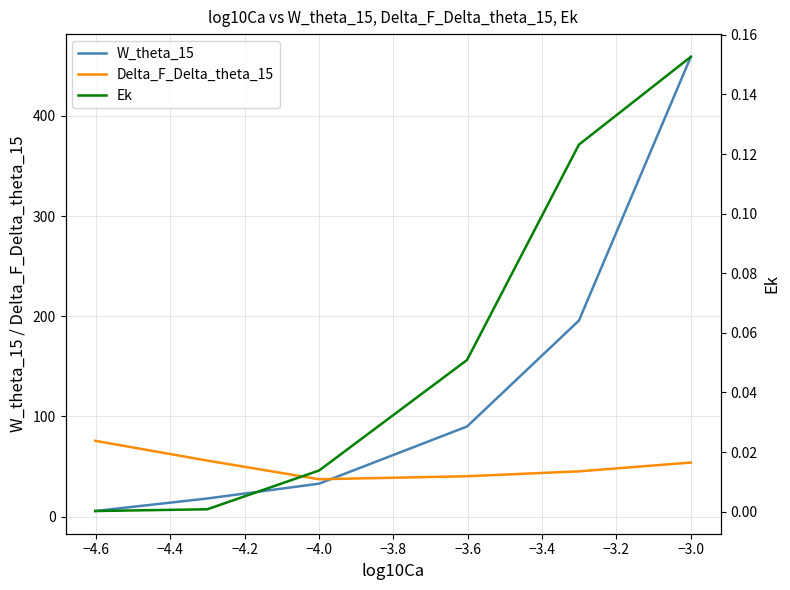

What is the highest value of the W_theta_15 series?

459.0